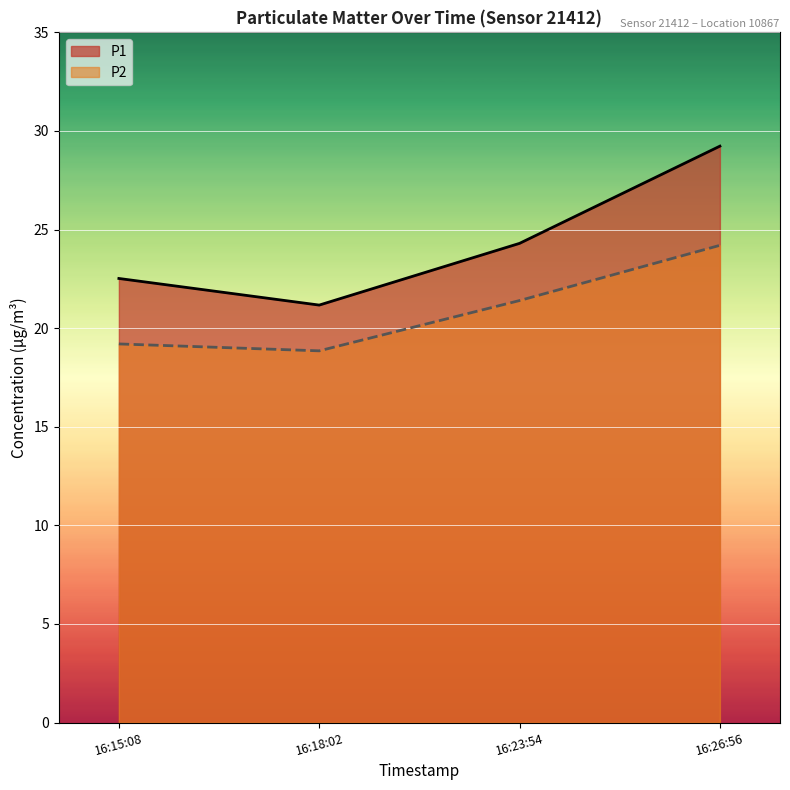

Is the value of P2 at 16:15:08 greater than the value of P1 at 16:15:08?

No